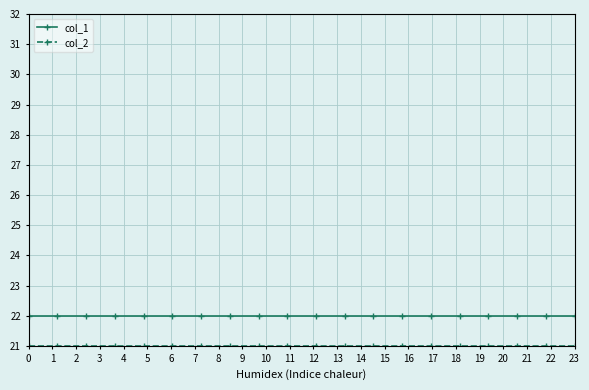

What is the value of the col_1 point at the 5th from the left?

22